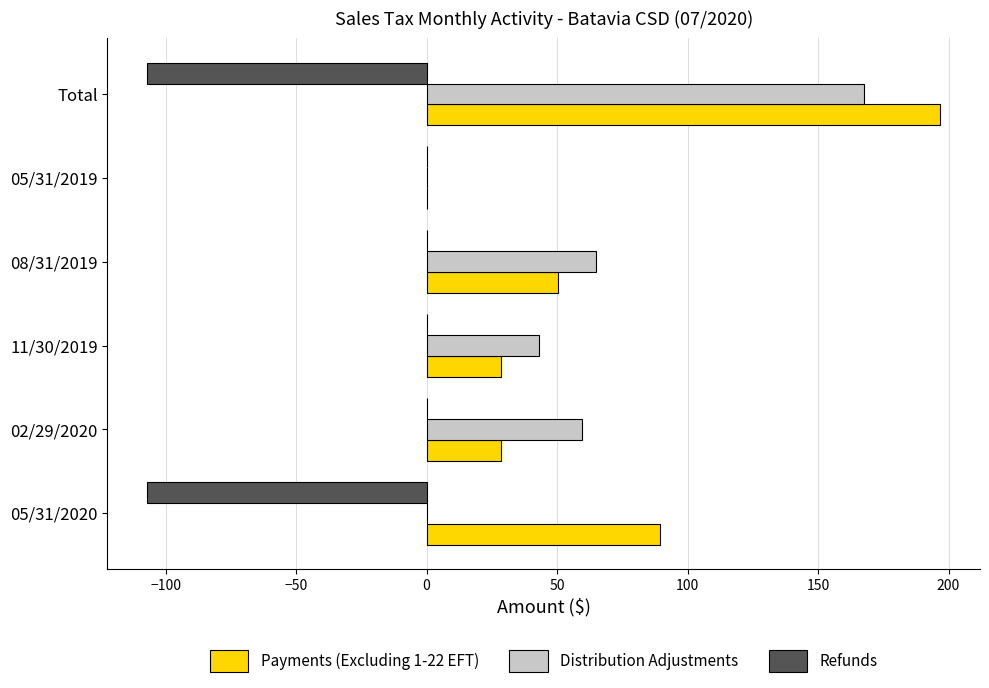

What is the maximum value shown in the chart?

196.9